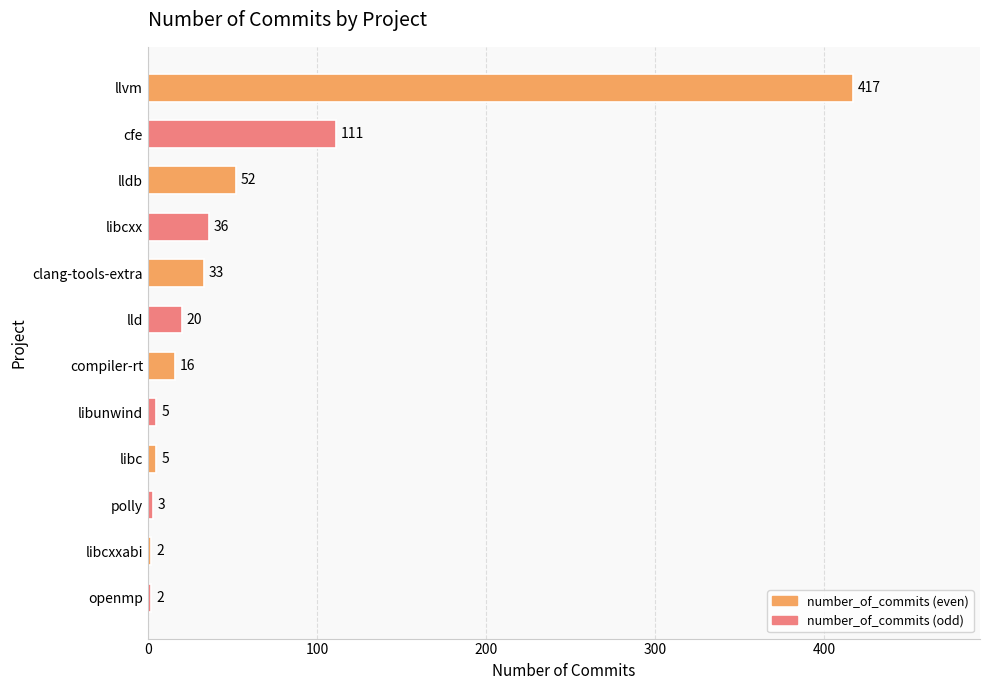

What is the difference between the values at cfe and lldb?

59